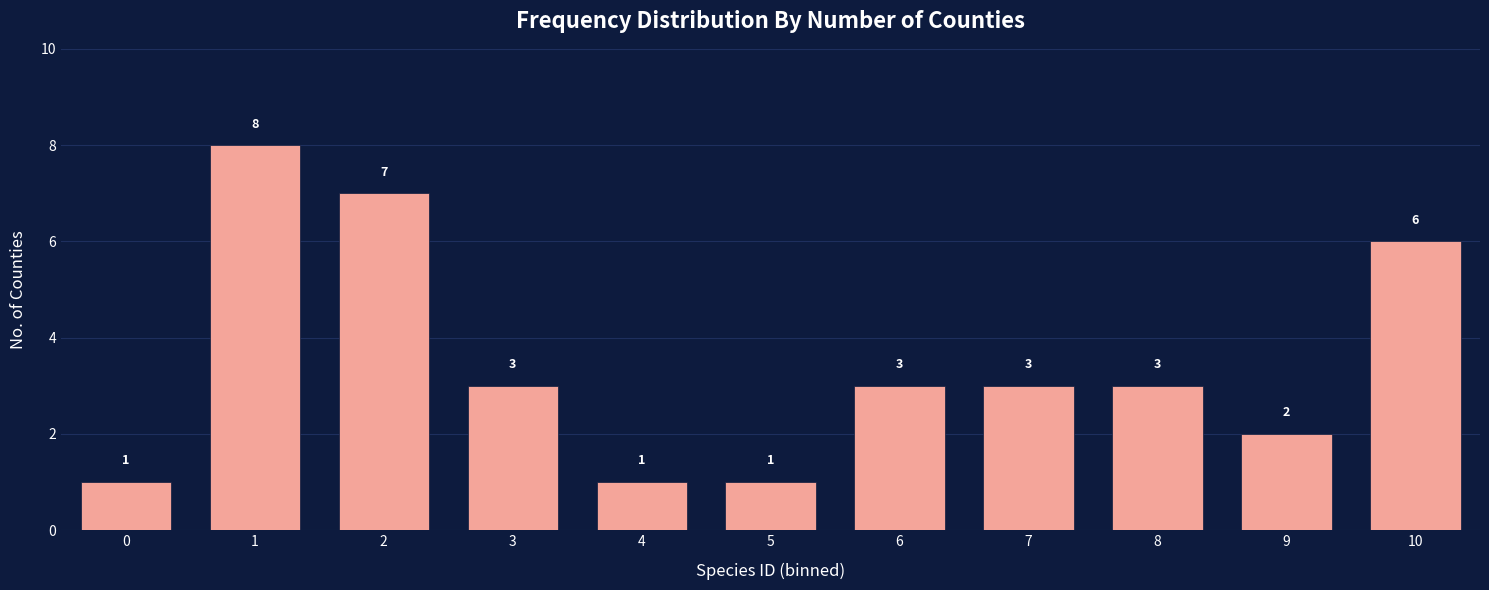

Reading left to right, transcribe all the data shown in this chart.

1	8	7	3	1	1	3	3	3	2	6